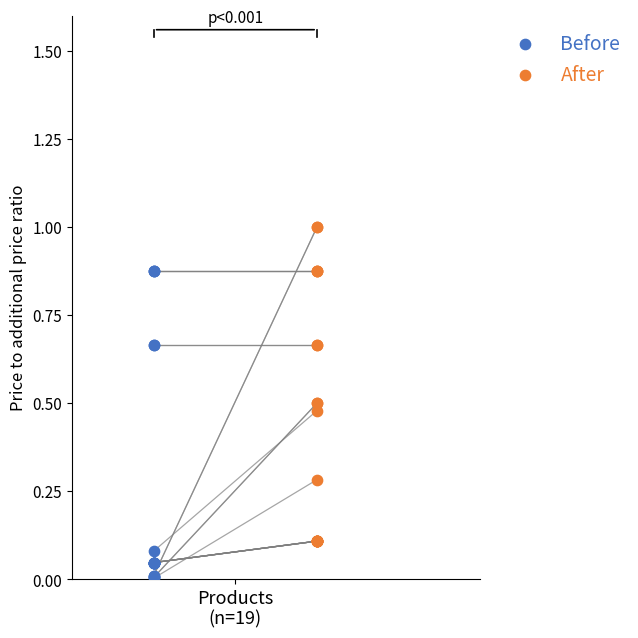

Which series reaches the minimum Y coordinate?

Before